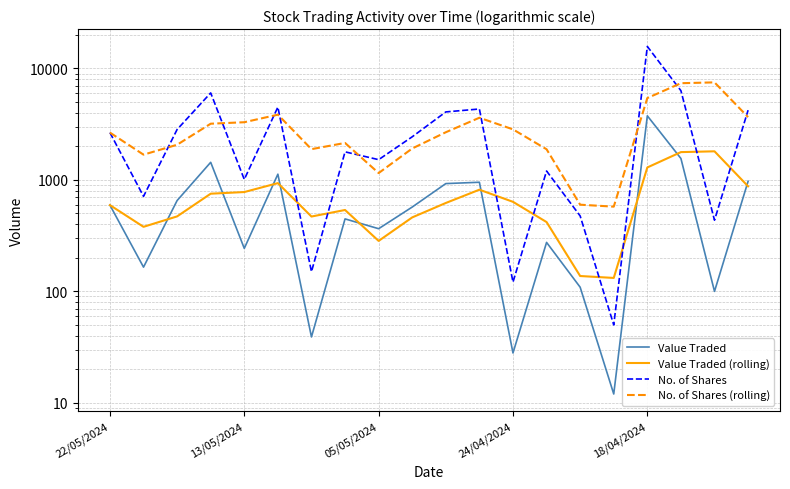

What is the value of the No. of Shares point at the 16th from the left?

50.0